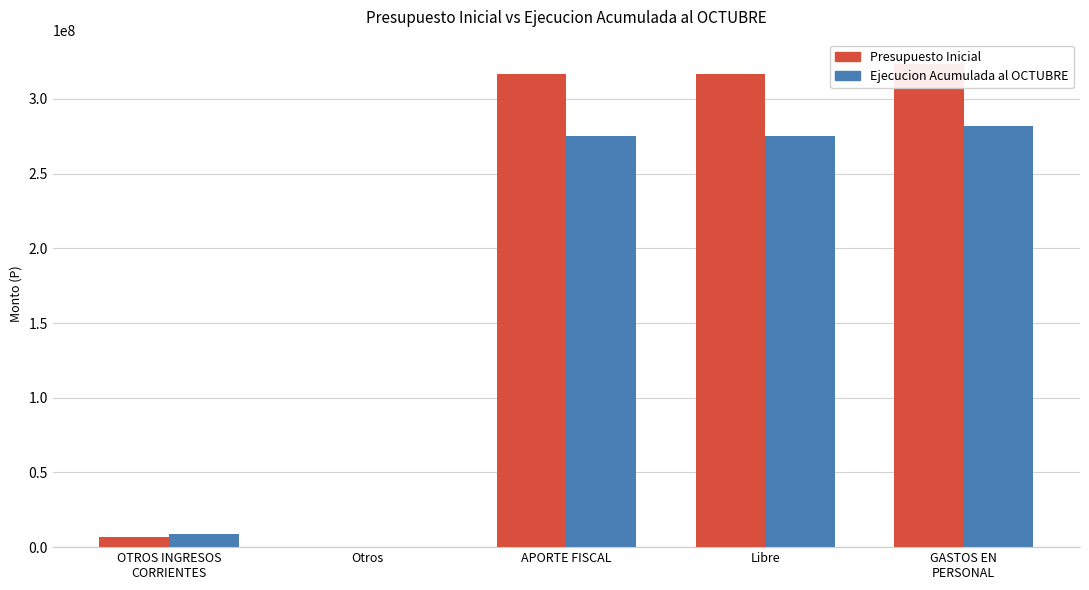

How many categories are shown in the chart?

5